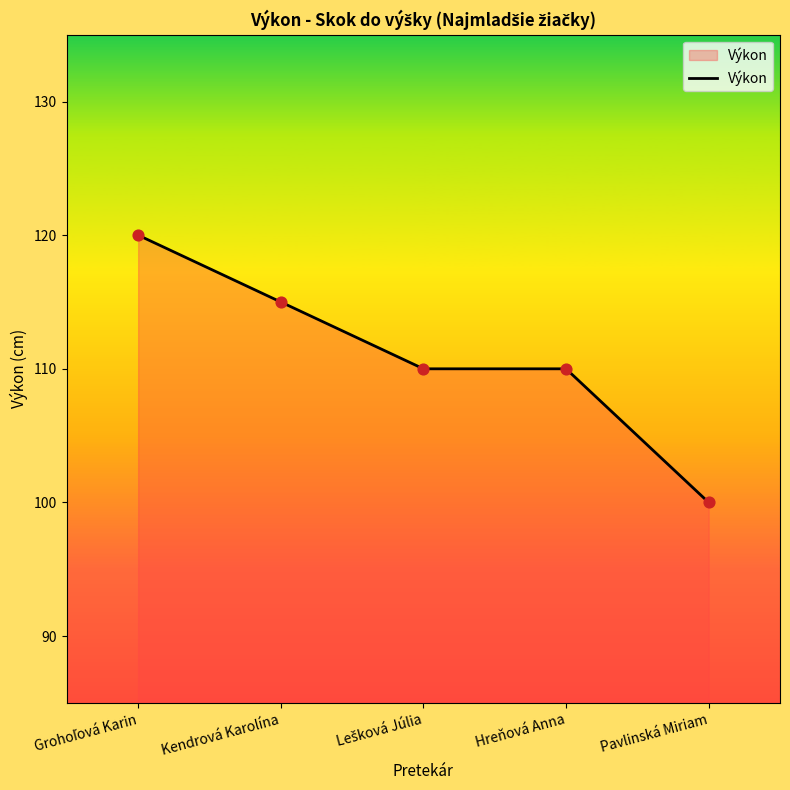

Which has a higher value, Pavlinská Miriam or Kendrová Karolína?

Kendrová Karolína